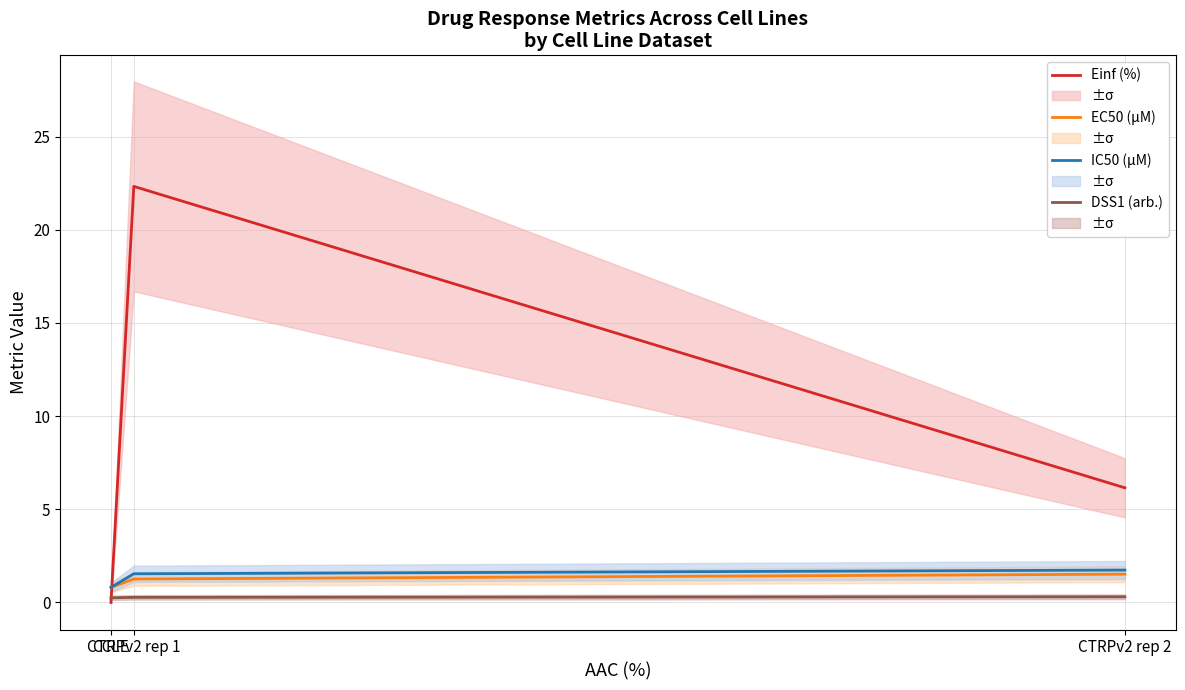

What is the label of the 3rd point from the right?

CCLE